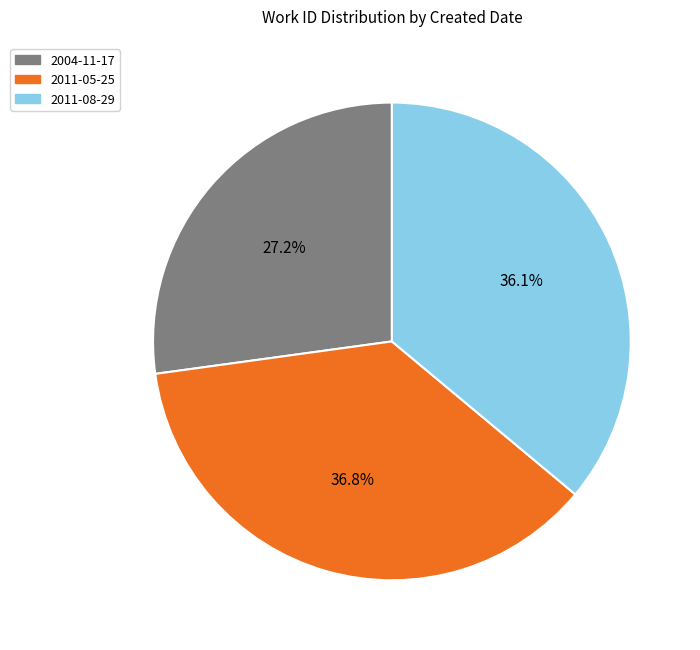

Between 2004-11-17 and 2011-08-29, which is larger?

2011-08-29